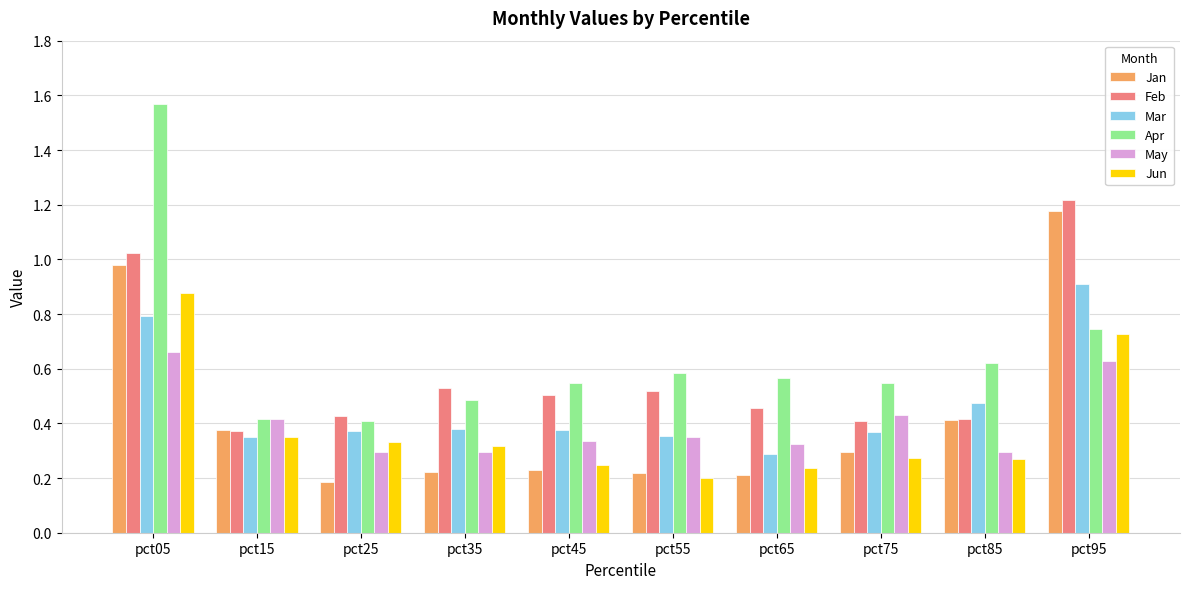

True or false: May has a value of 0.6 at pct15.

False